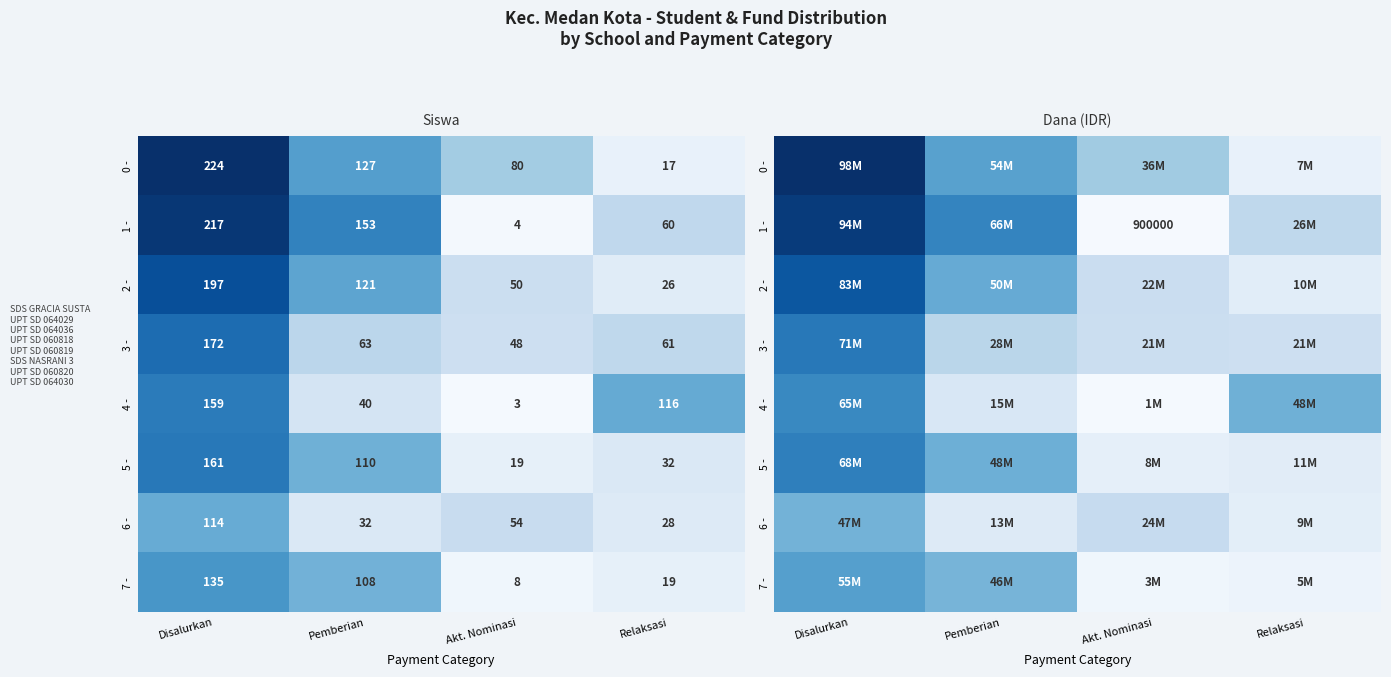

How many data points in 5 - are above 48600000?

1